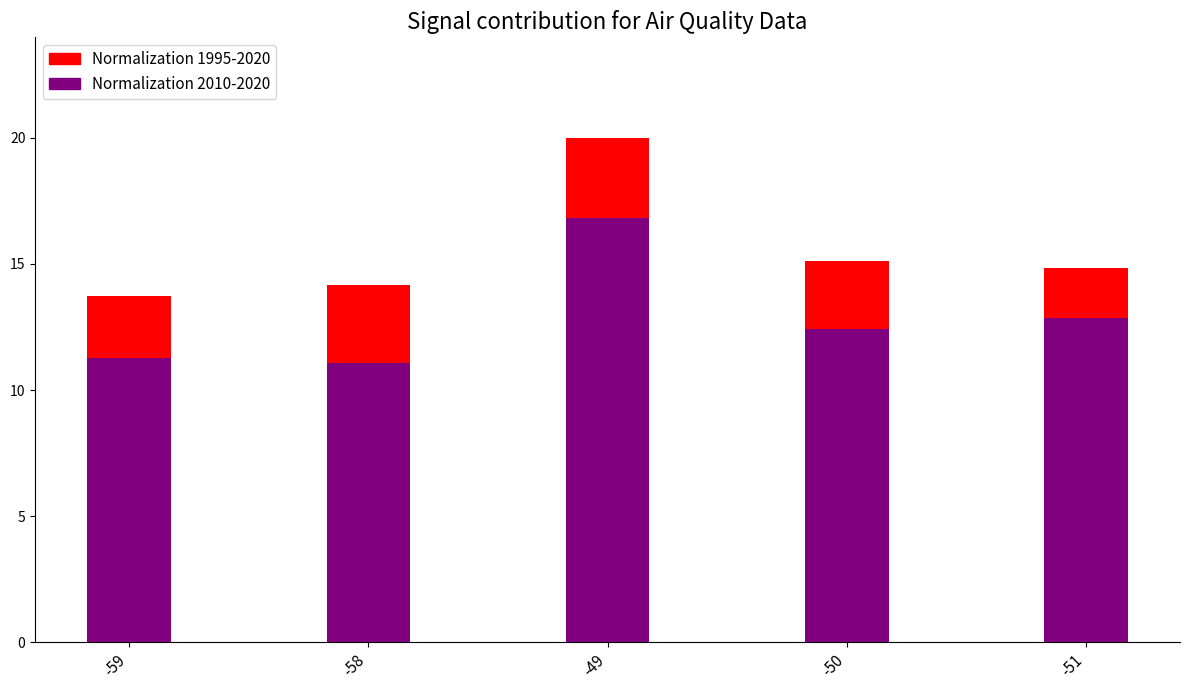

Where is Normalization 1995-2020 nearest to the value 16?

-50